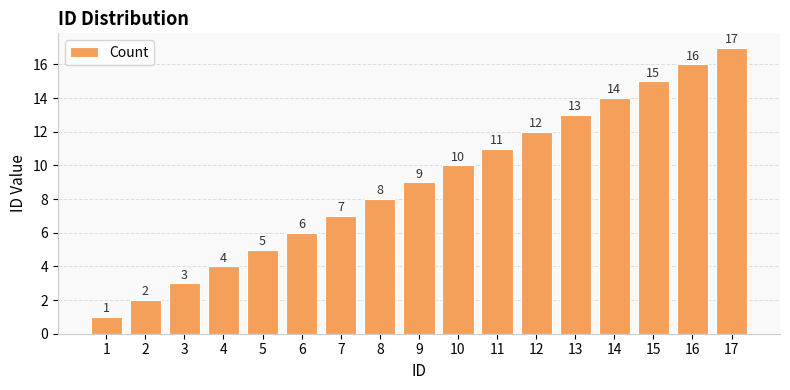

What is the sum of all values?

153